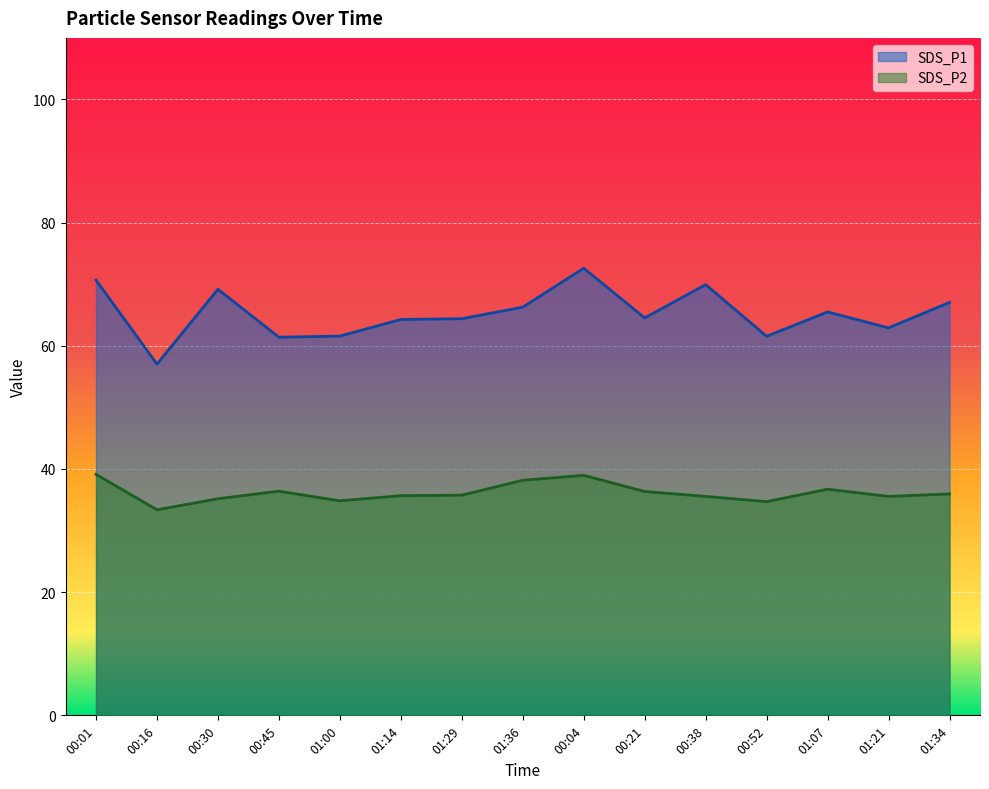

The value of SDS_P2 at 00:30 is 57.5. True or false?

False